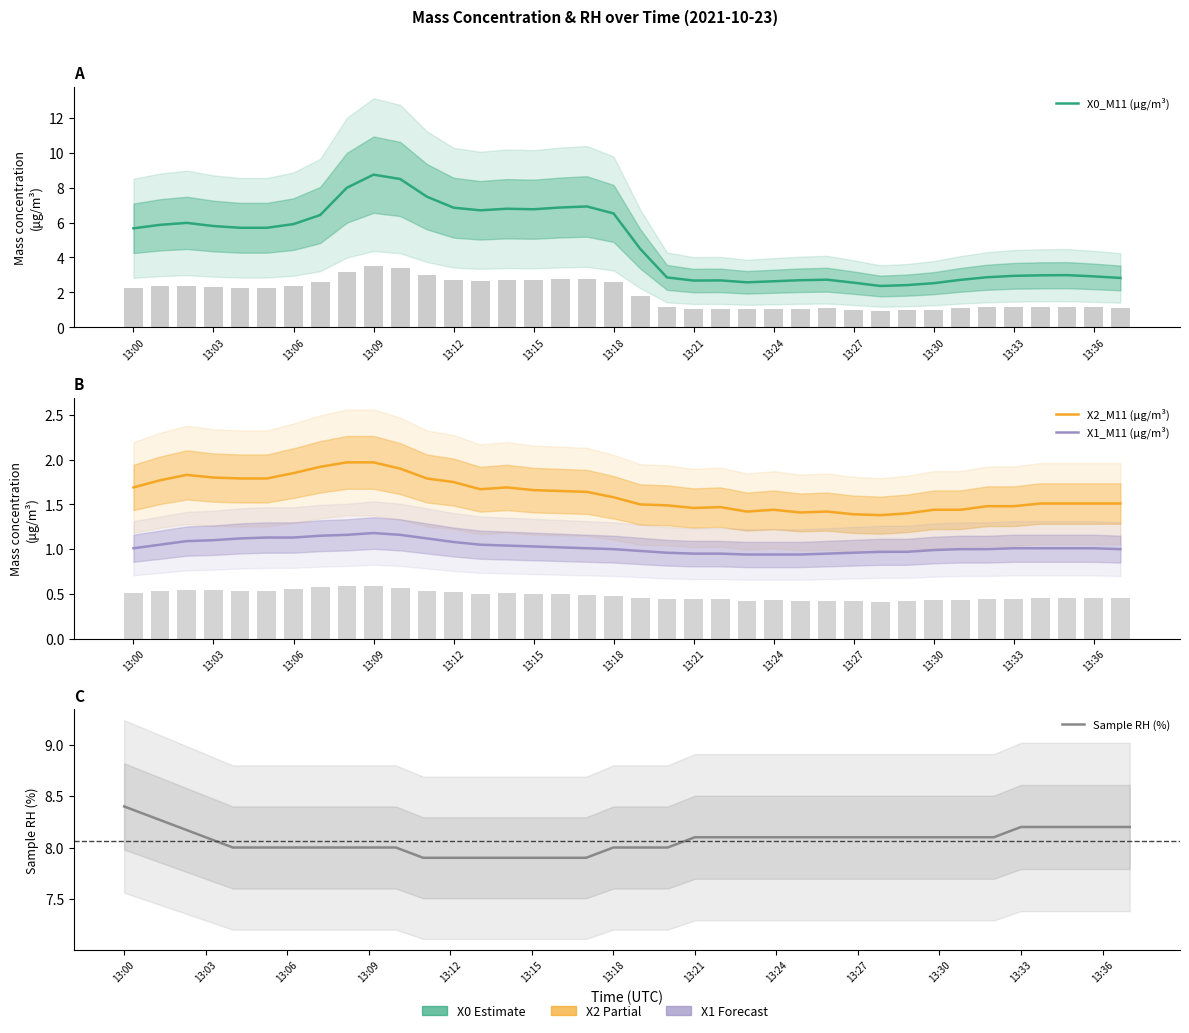

Does the chart contain stacked bars?

No